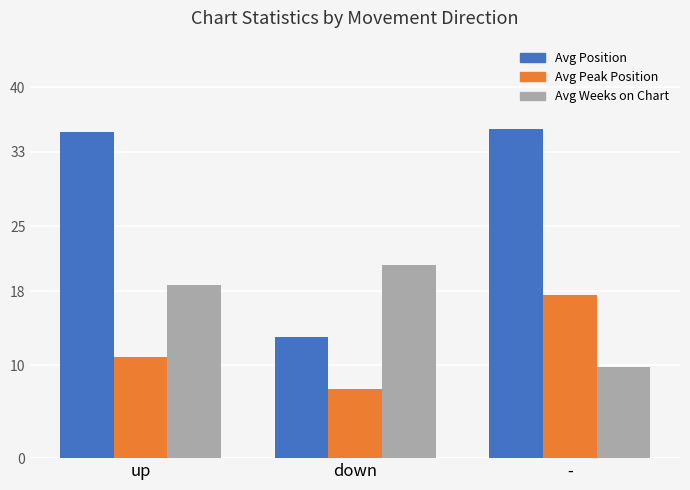

How many distinct data groups are displayed?

3